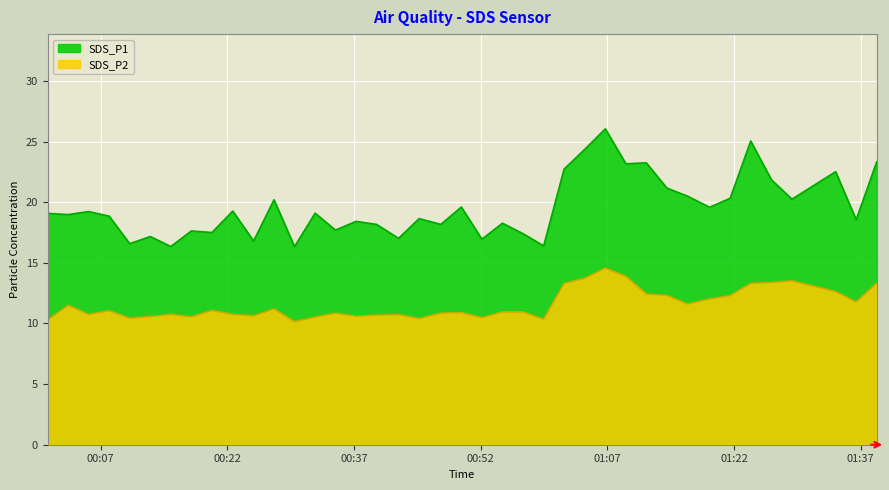

How many data points in SDS_P1 are above 19?

20